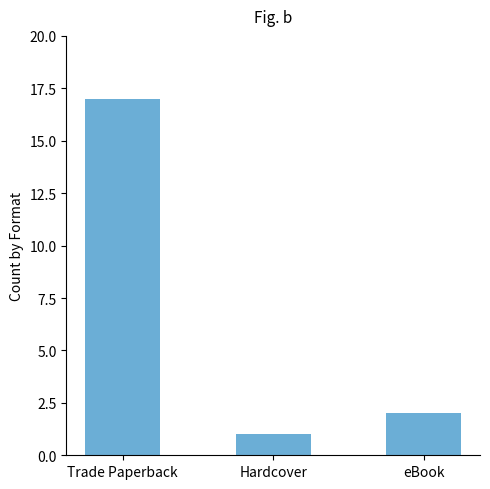

Are the bars grouped side by side (vs. stacked)?

No